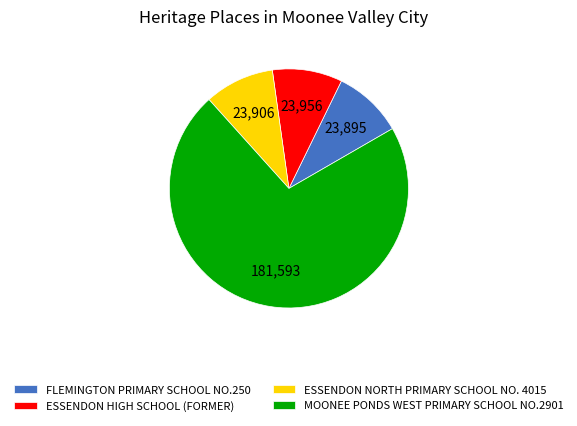

Which category has the biggest portion of the pie?

MOONEE PONDS WEST PRIMARY SCHOOL NO.2901